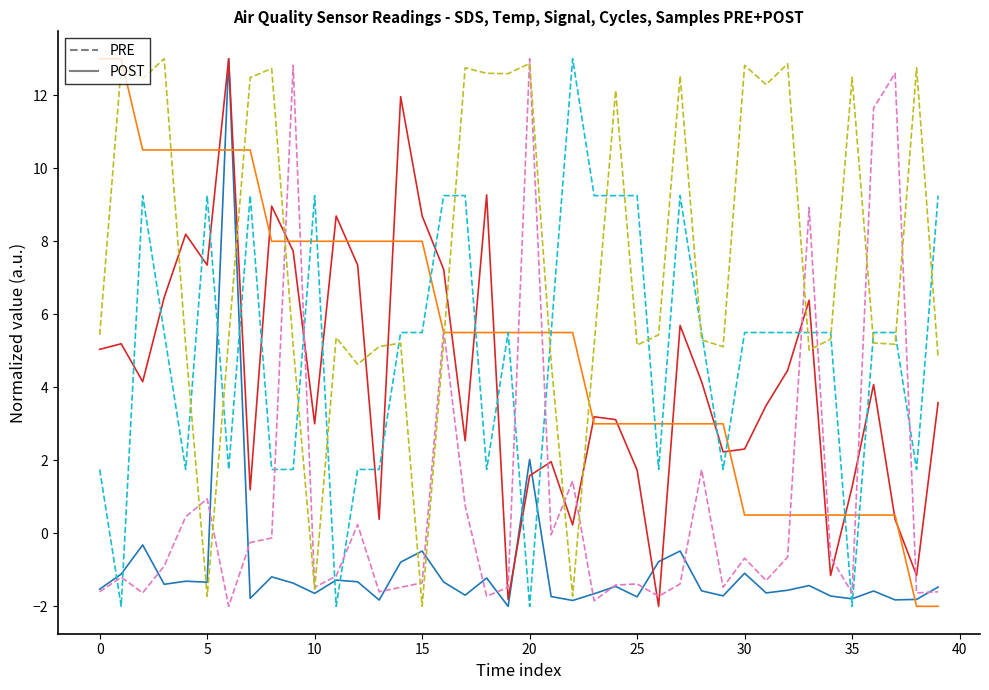

What is the maximum value shown in the chart?

13.0